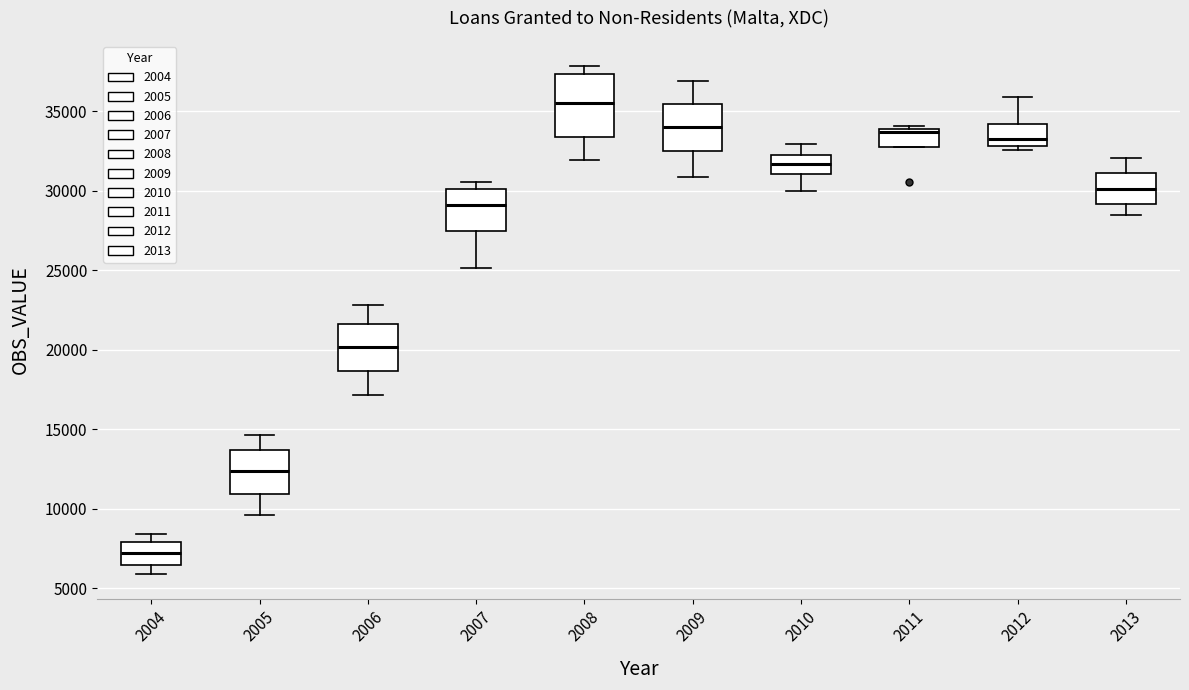

Which box has the lowest median line?

2004